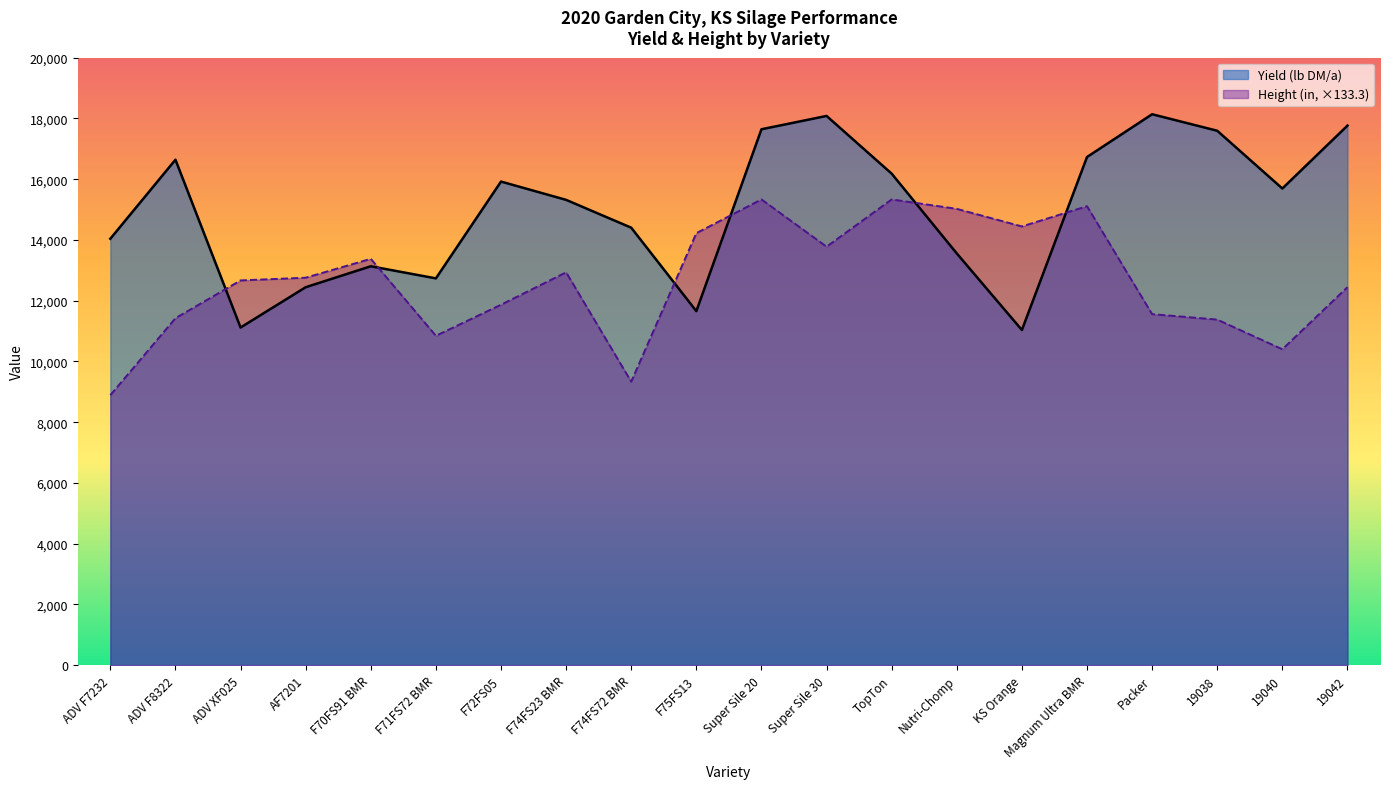

Which series has the widest spread of values?

Yield (lb DM/a)